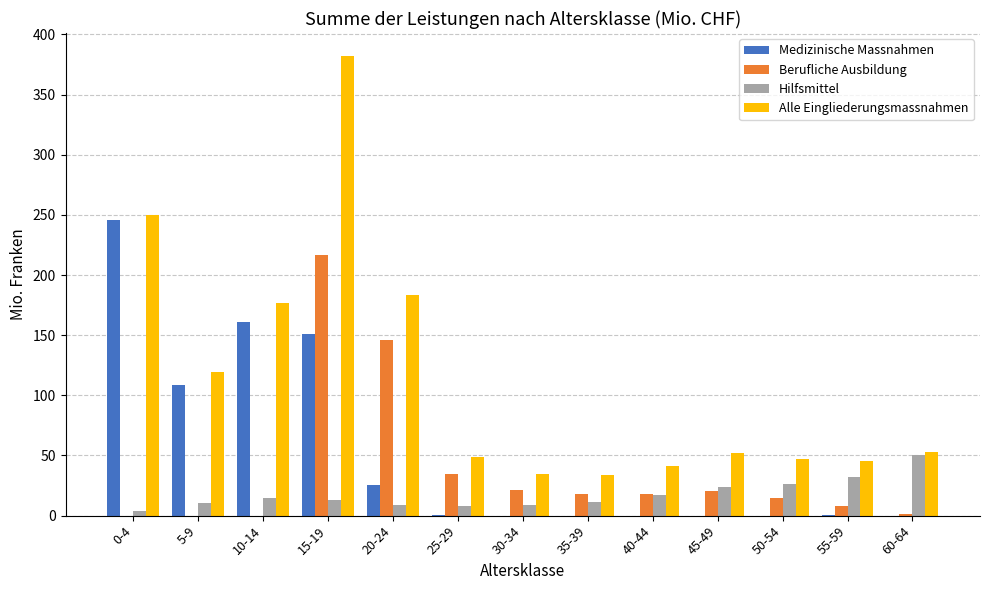

What is the maximum value shown in the chart?

382.1